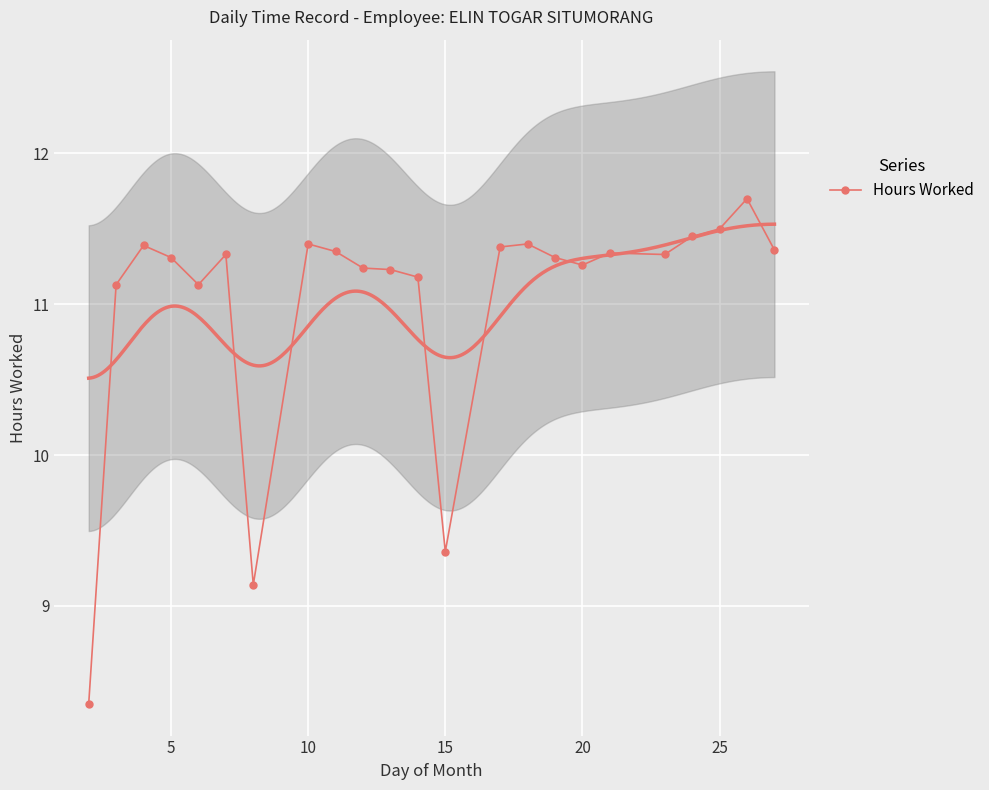

Where is Hours Worked nearest to the value 10?

15